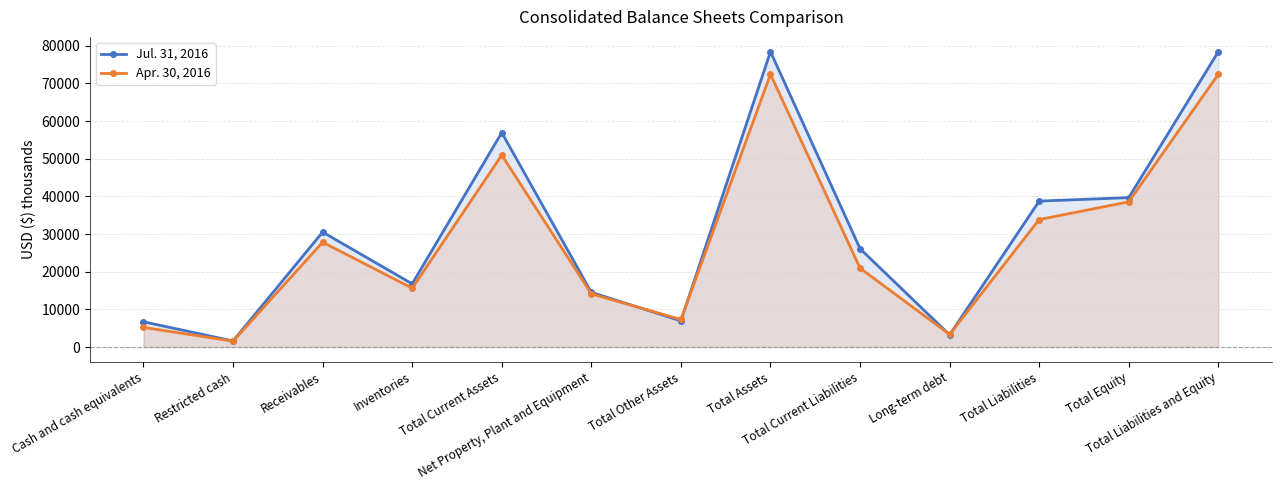

What is the average value of the Jul. 31, 2016 series?

30664